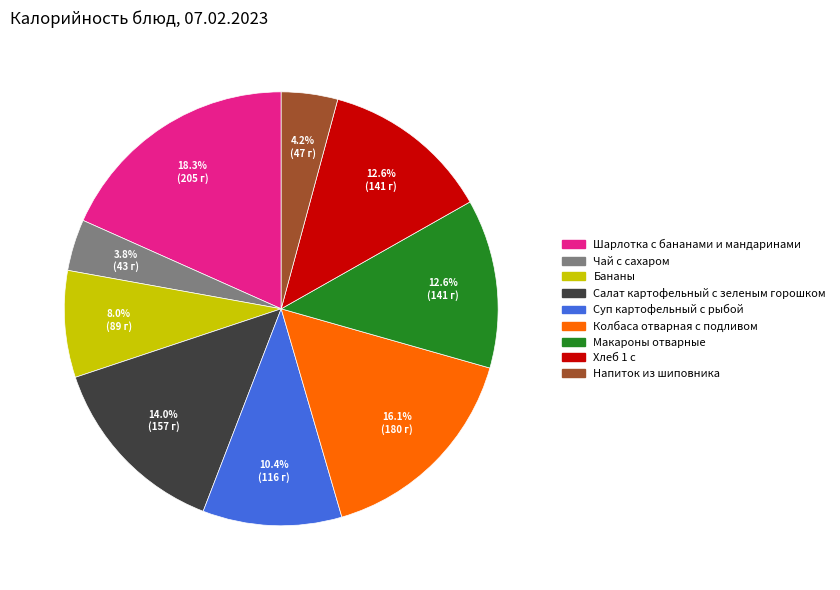

Is there any slice that represents more than half of the pie?

No